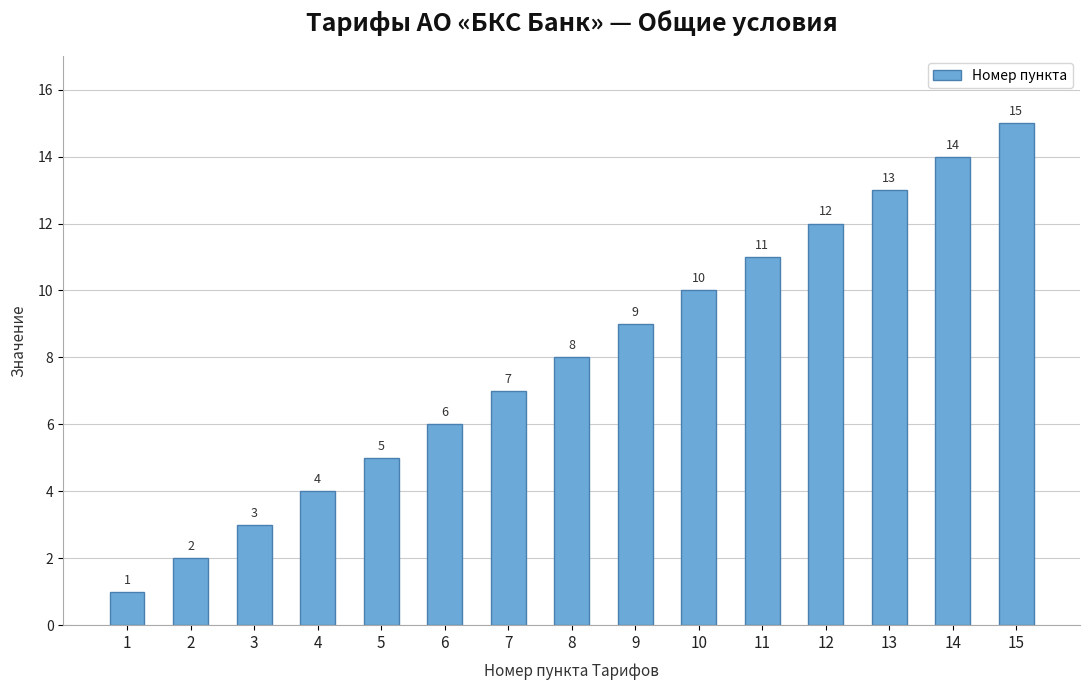

What is the minimum value shown in the chart?

1